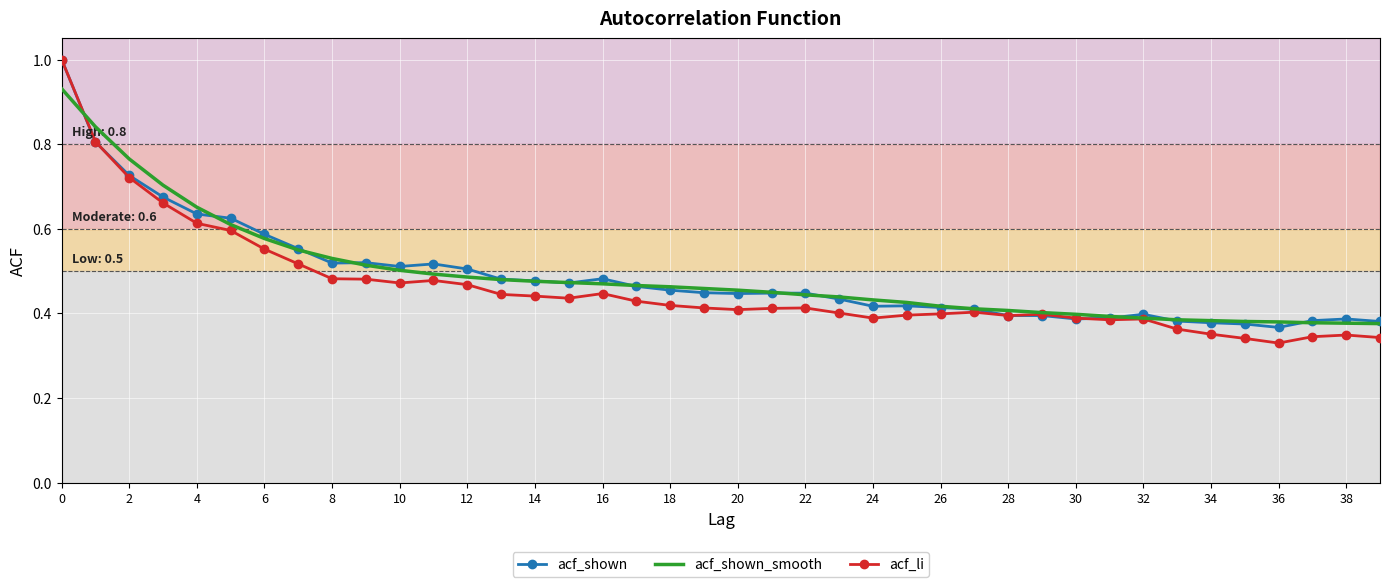

Which series has the largest range (max minus min)?

acf_li